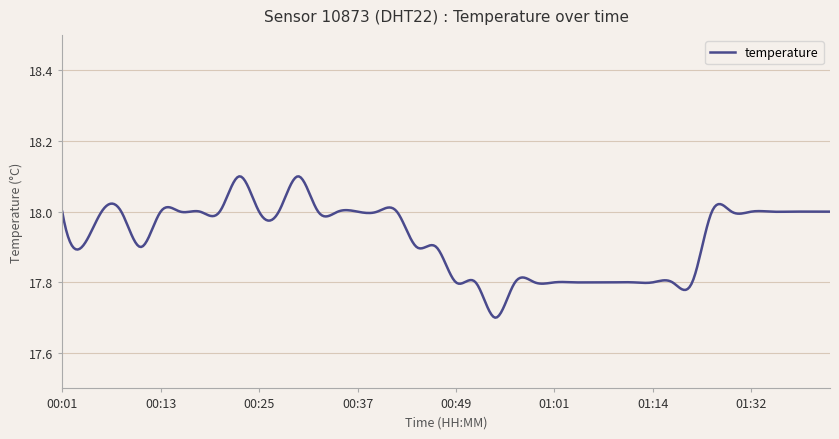

What is the difference between the maximum and minimum values?

0.4